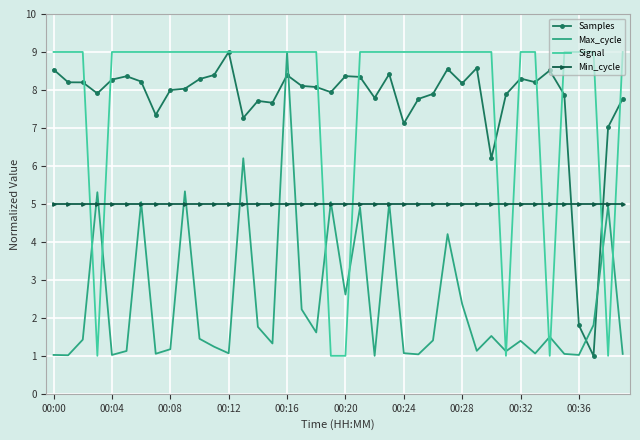

Which series ends up on top after the final intersection of Min_cycle and Signal?

Signal